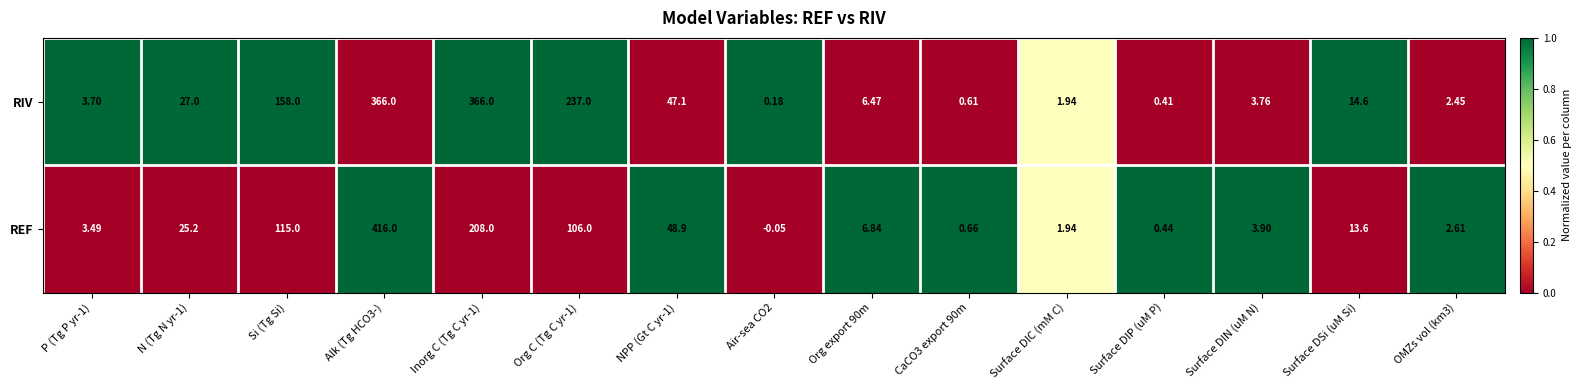

List the series in order of their overall mean, highest first.

RIV, REF